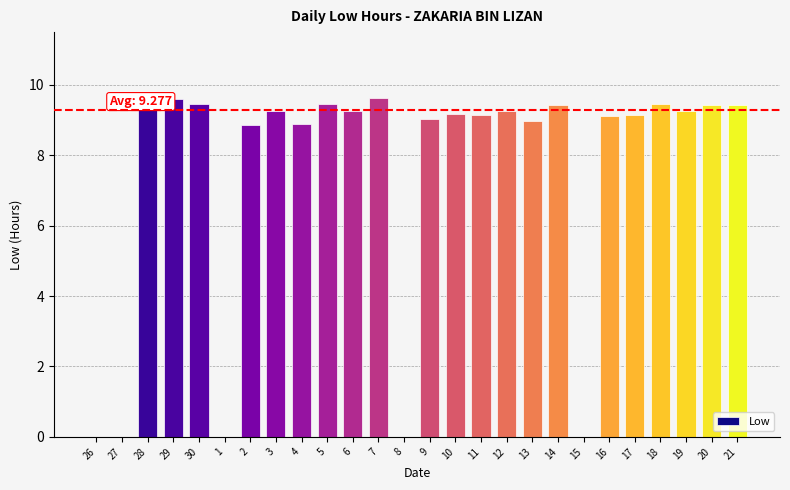

Is it true that the value at 4 is 8.9?

True